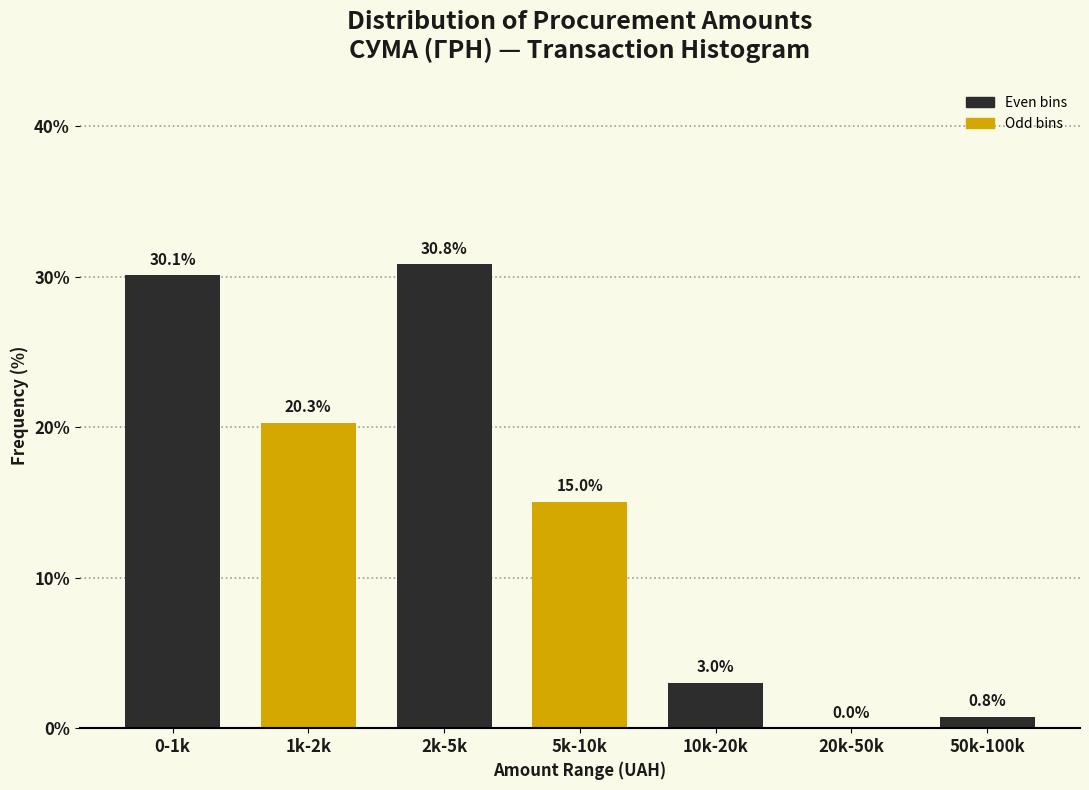

Reading left to right, what are all the values shown in this chart?

0-1k=30.1	1k-2k=20.3	2k-5k=30.8	5k-10k=15.0	10k-20k=3.0	20k-50k=0.0	50k-100k=0.8